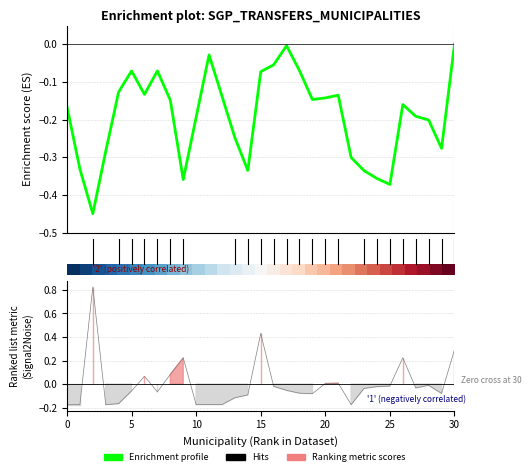

How many interior local valleys does the Enrichment profile series have?

7